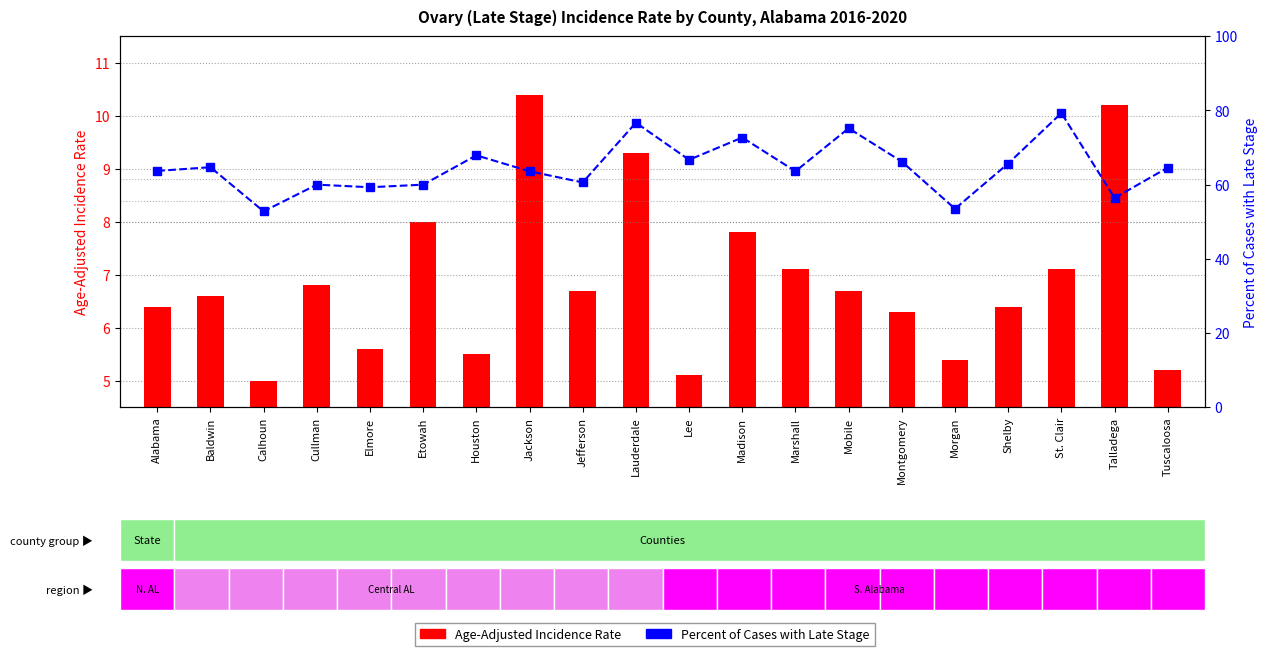

What is the difference between the maximum and minimum values in the Age-Adjusted Incidence Rate series?

5.4